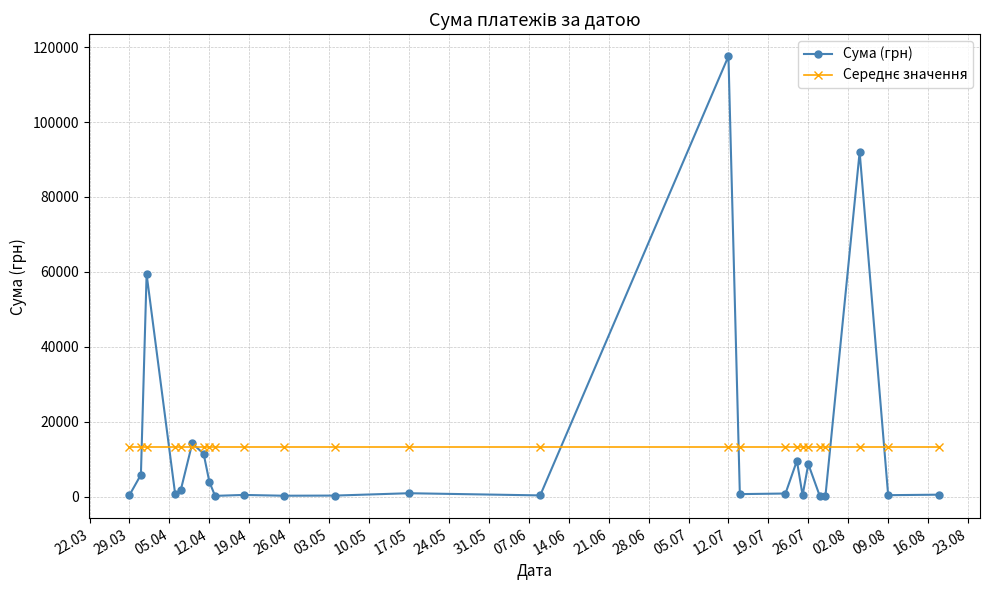

Which series has the widest spread of values?

Сума (грн)